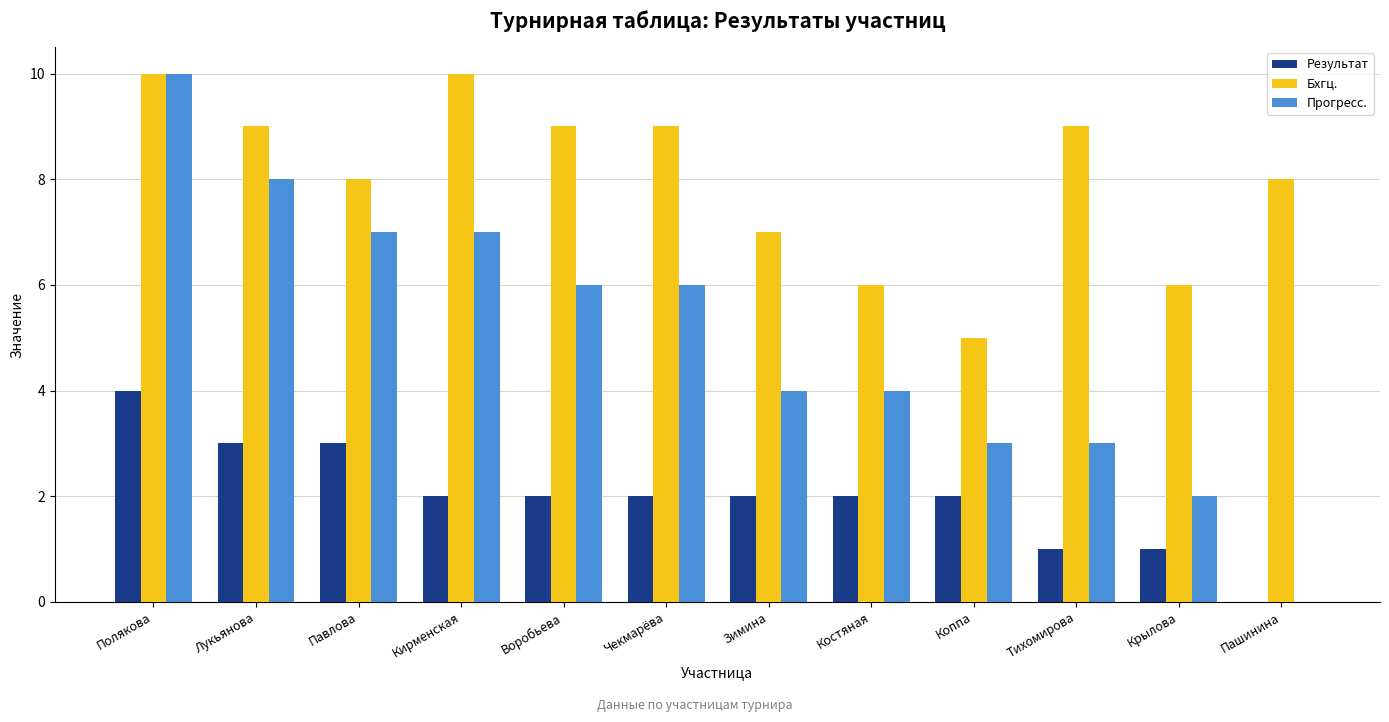

Where is Бхгц. nearest to the value 7?

Зимина